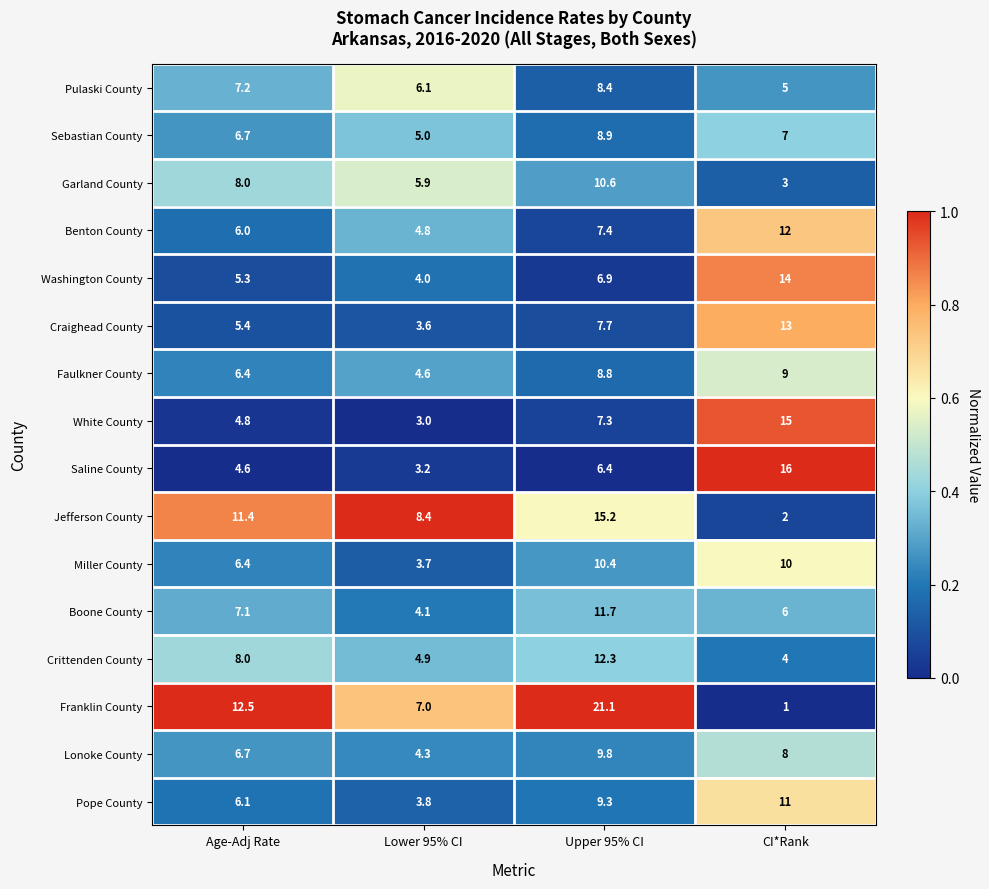

The Garland County series shows 4.3 at CI*Rank. True or false?

False